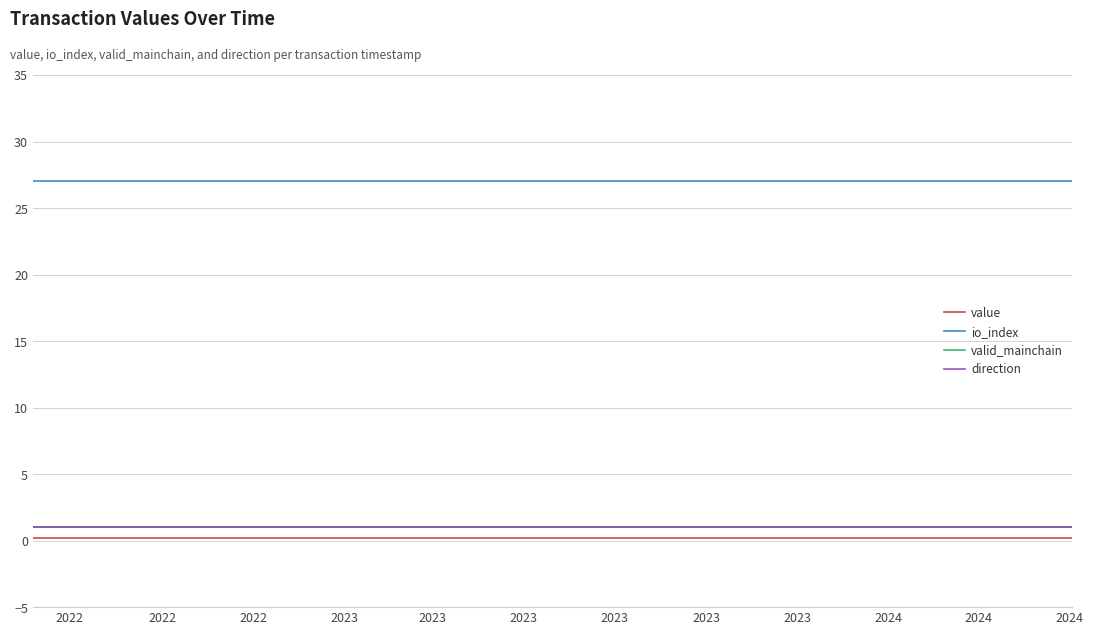

Does the chart have visible grid lines?

Yes